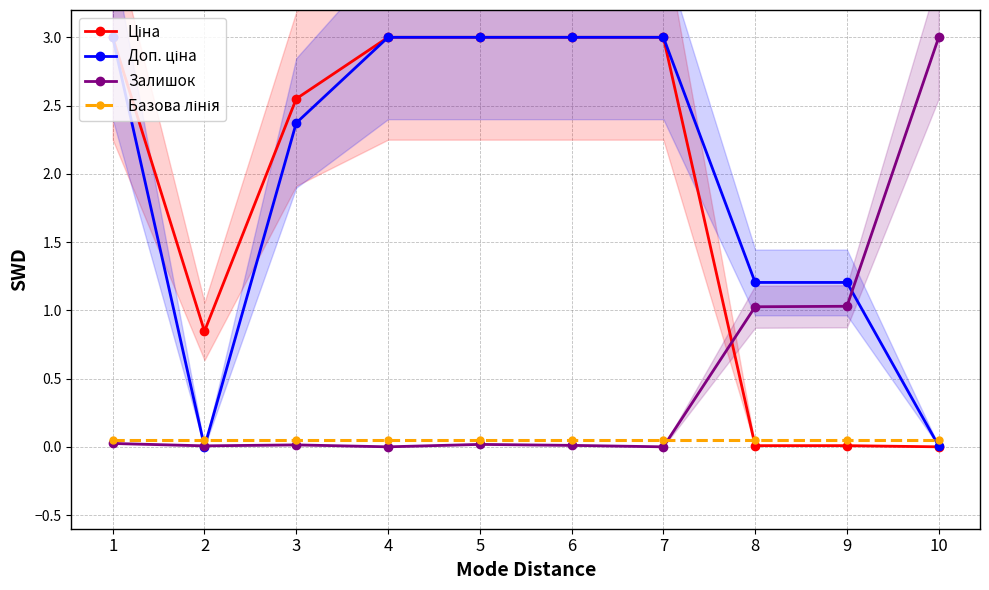

List the labels in order of Базова лінія value, largest first.

1, 2, 3, 4, 5, 6, 7, 8, 9, 10